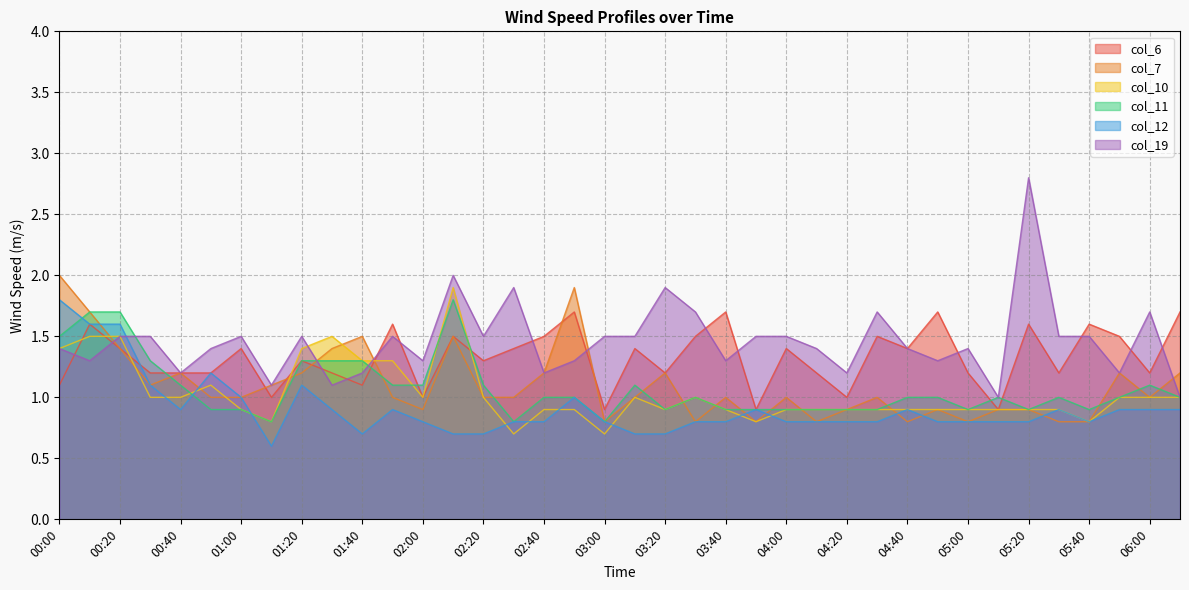

How many times do col_11 and col_19 cross each other?

3